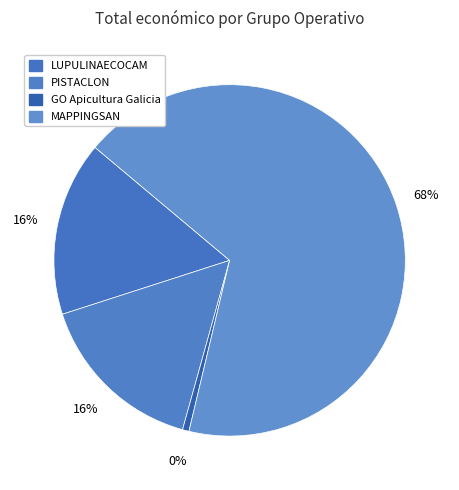

How many segments does this pie chart have?

4